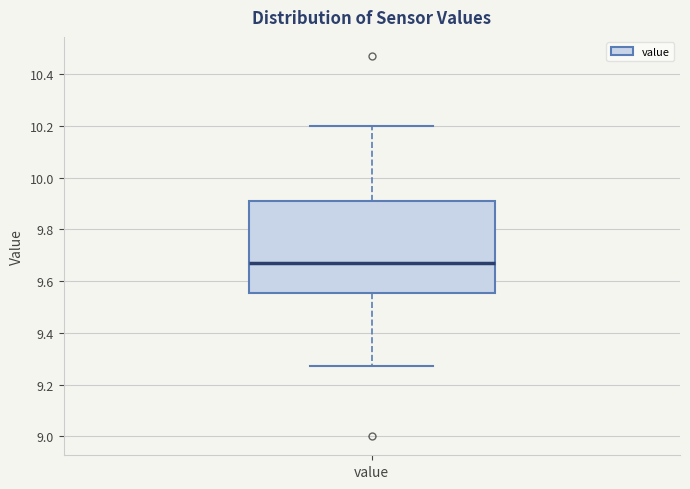

Transcribe this box plot: give where the median line is, the range the box spans, and where the two whiskers end, as read against the y-axis. The values are not printed on the chart, so give them approximately, as read against the axis.

median 9.68, box 9.56 to 9.90, whiskers 9.28 to 10.20